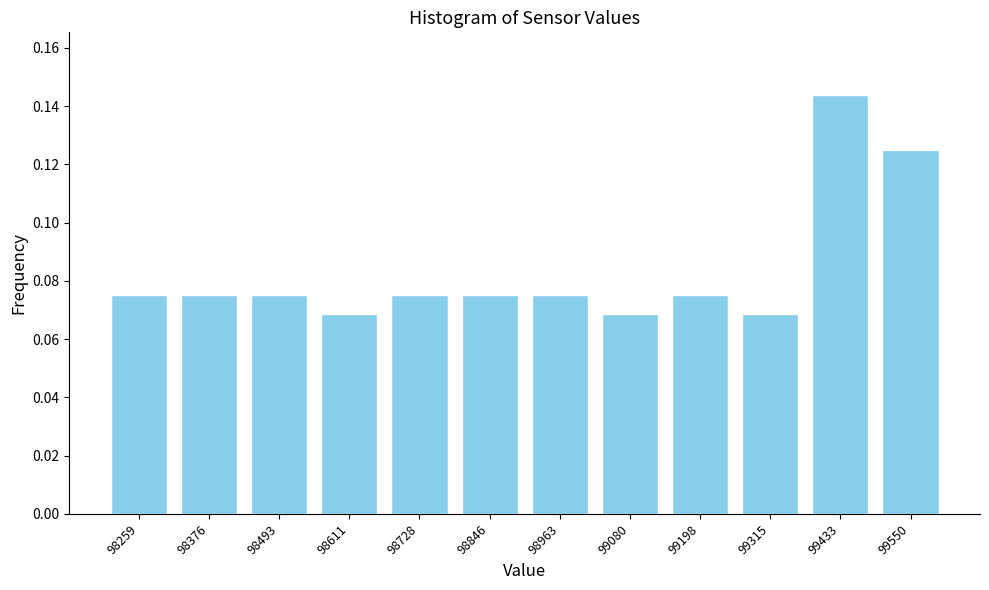

Which has a higher value, 98728 or 99433?

99433